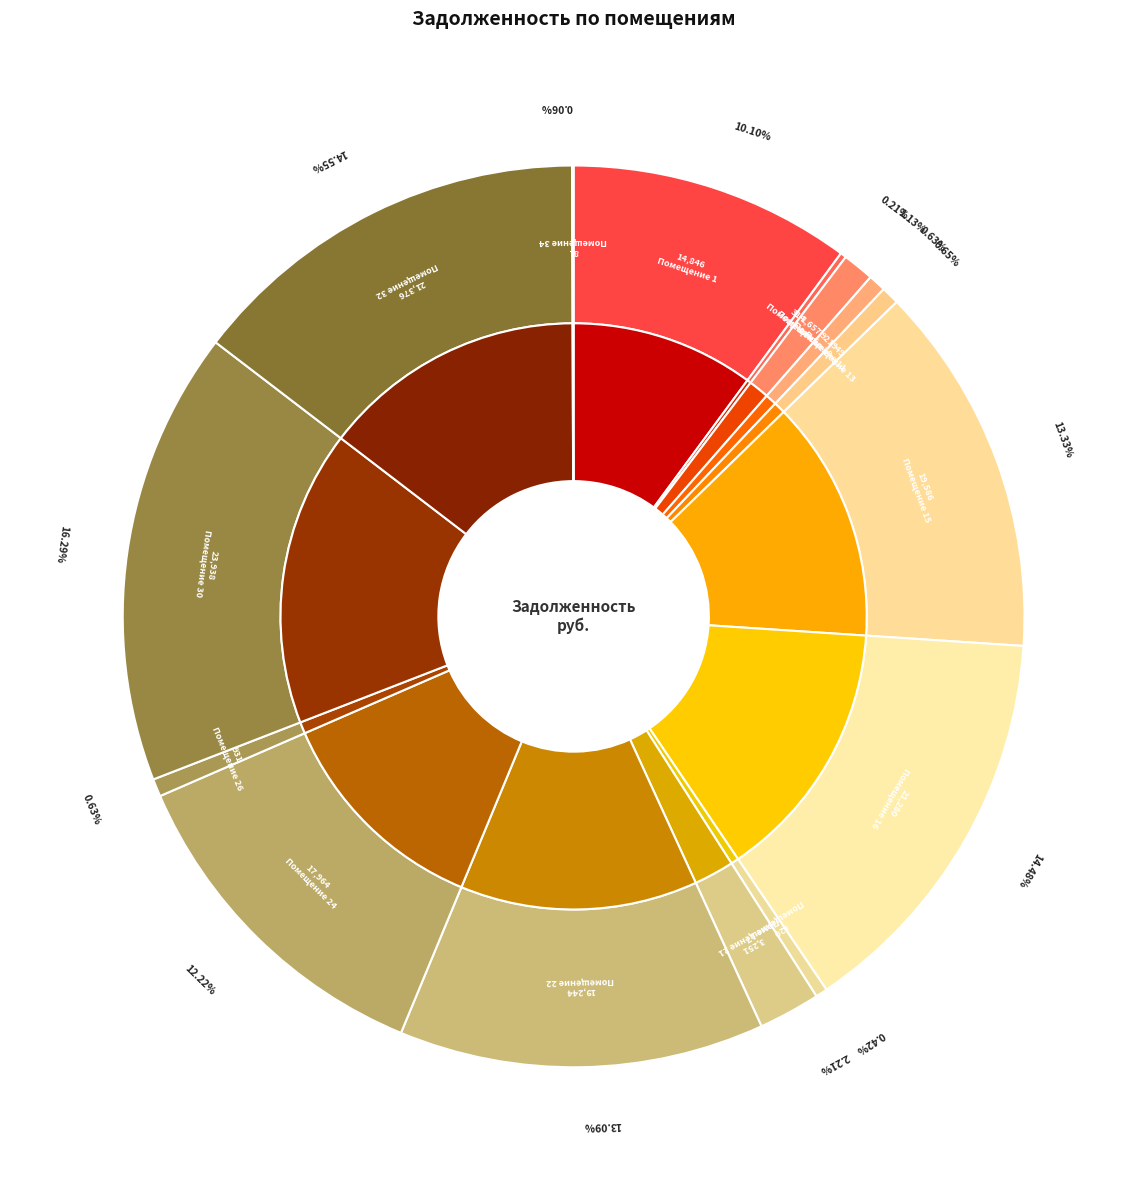

To the nearest percent, what portion does 21 represent?

2%